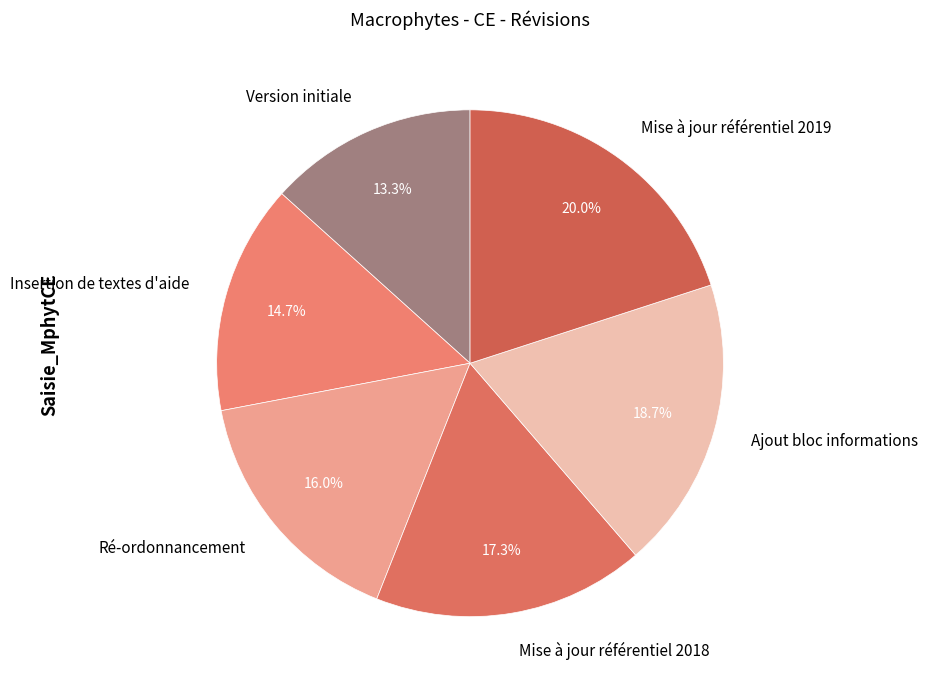

How many slices are in this pie chart?

6